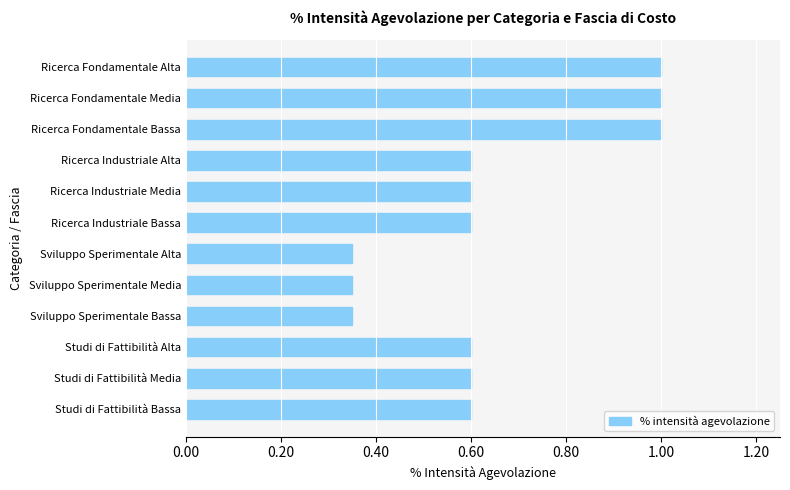

What is the maximum value shown in the chart?

1.0